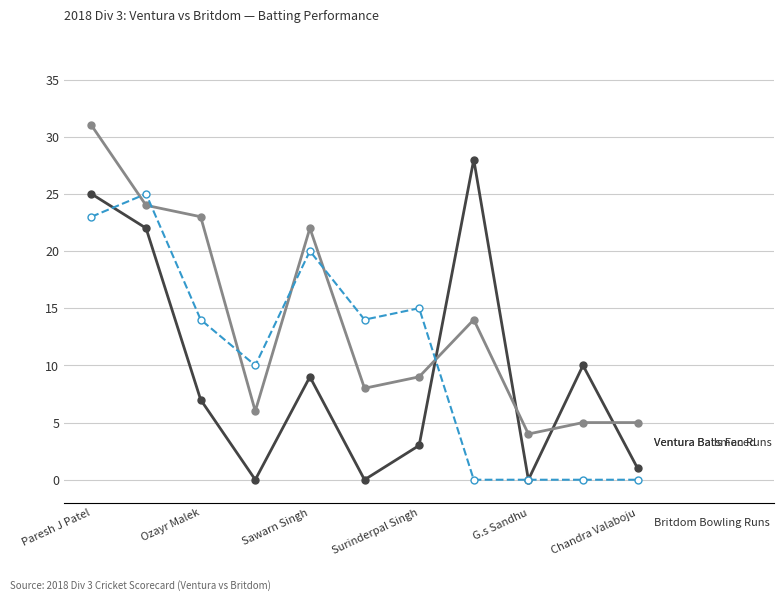

What is the greatest value displayed?

31